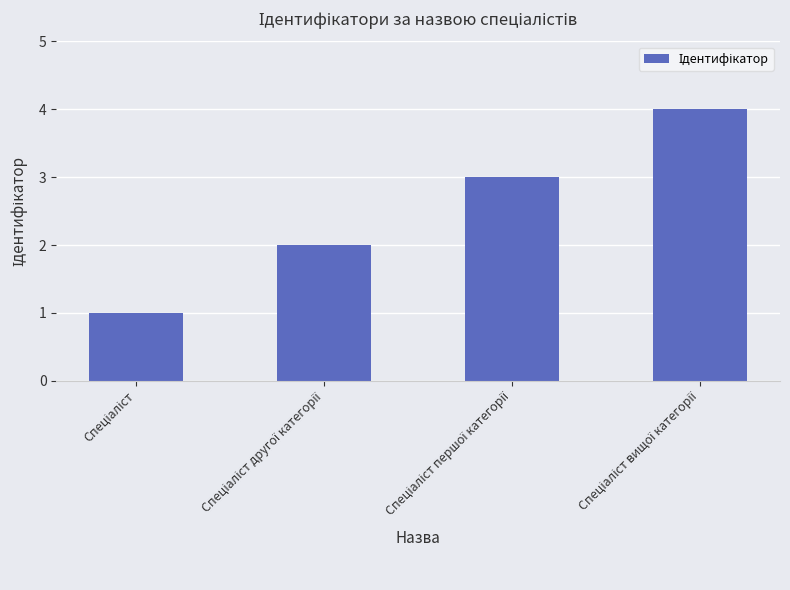

What is the difference between the maximum and minimum values?

3